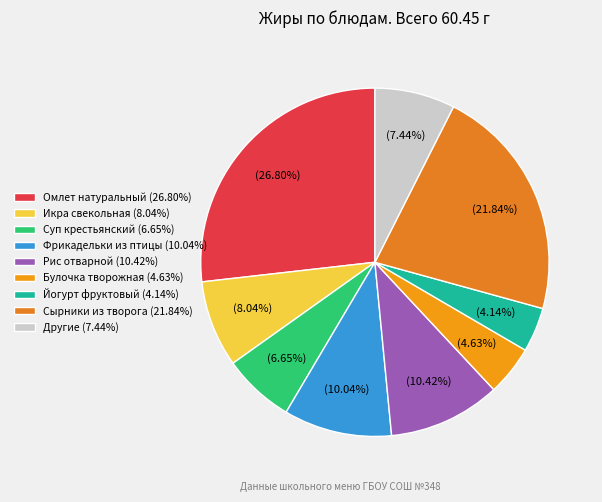

How many segments does this pie chart have?

9